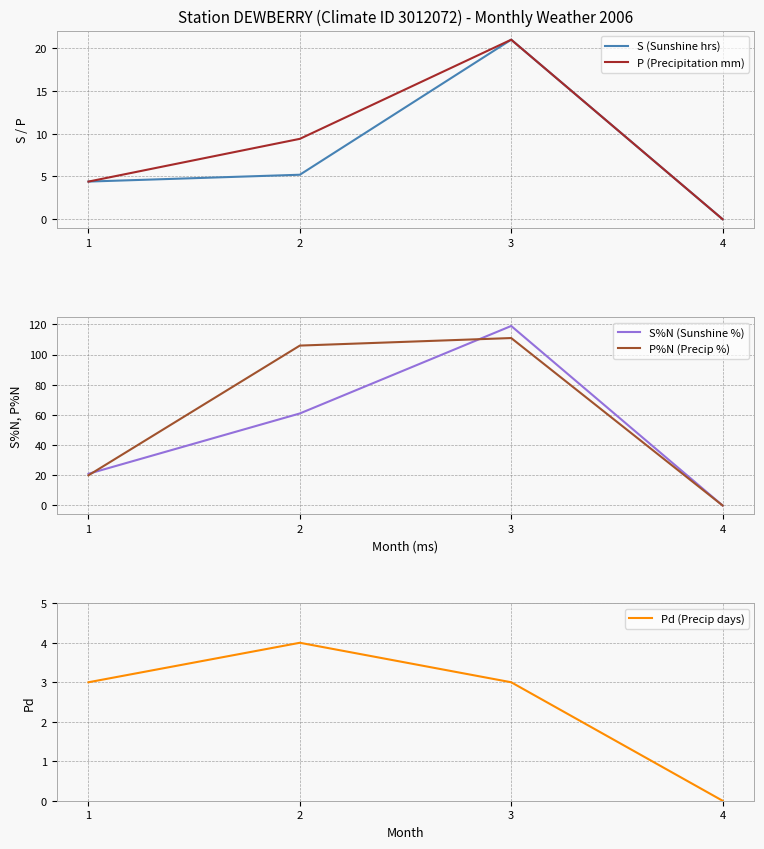

What is the value of the S (Sunshine hrs) point at the 2nd from the left?

5.2